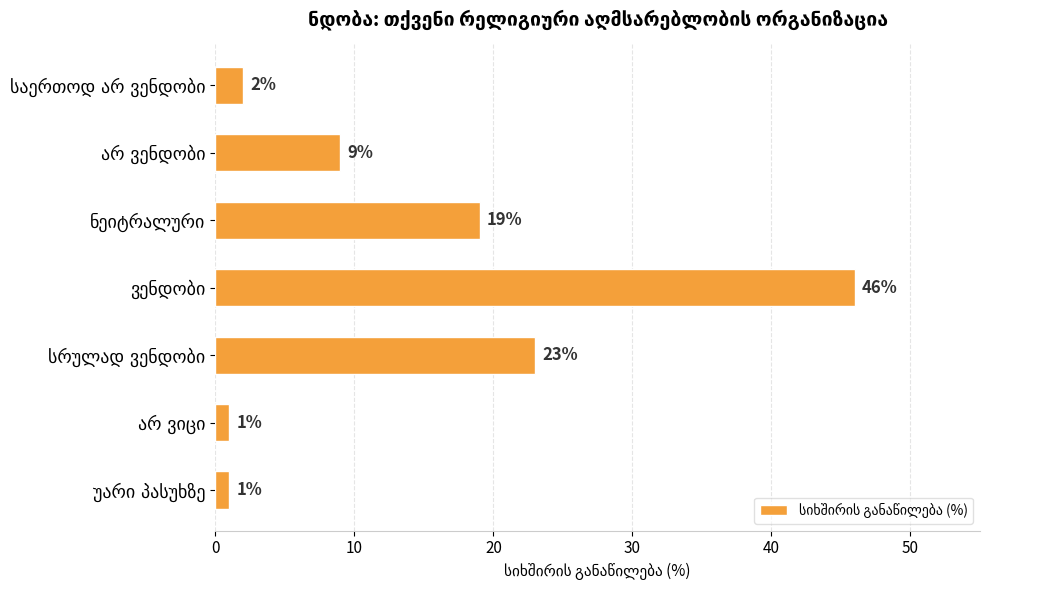

What is the difference between the maximum and minimum values?

45